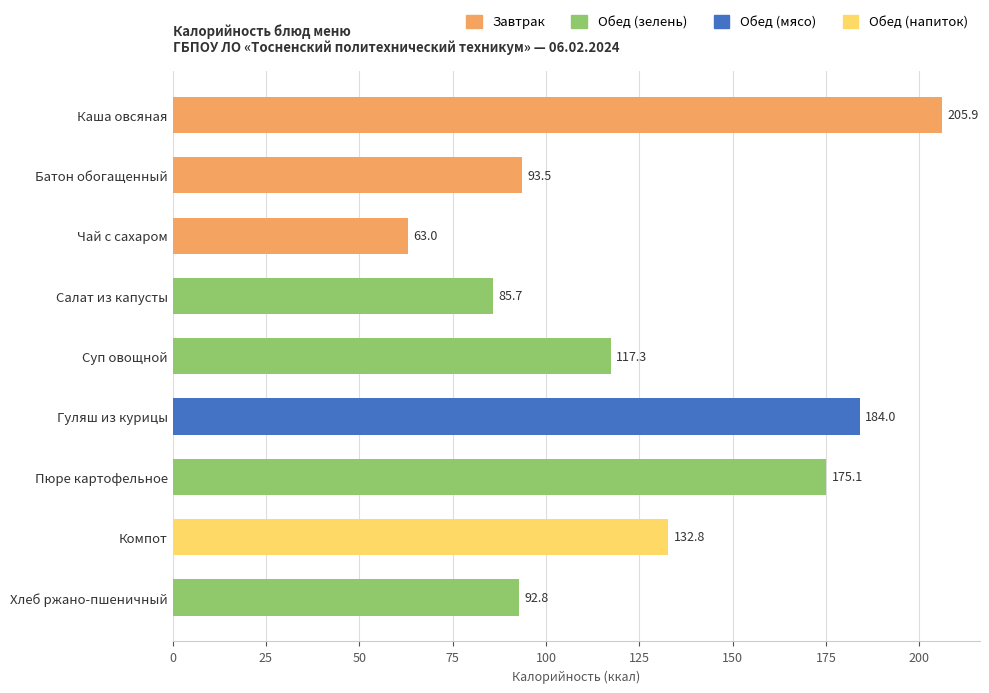

List the labels in order of value, largest first.

Каша овсяная, Гуляш из курицы, Пюре картофельное, Компот, Суп овощной, Батон обогащенный, Хлеб ржано-пшеничный, Салат из капусты, Чай с сахаром